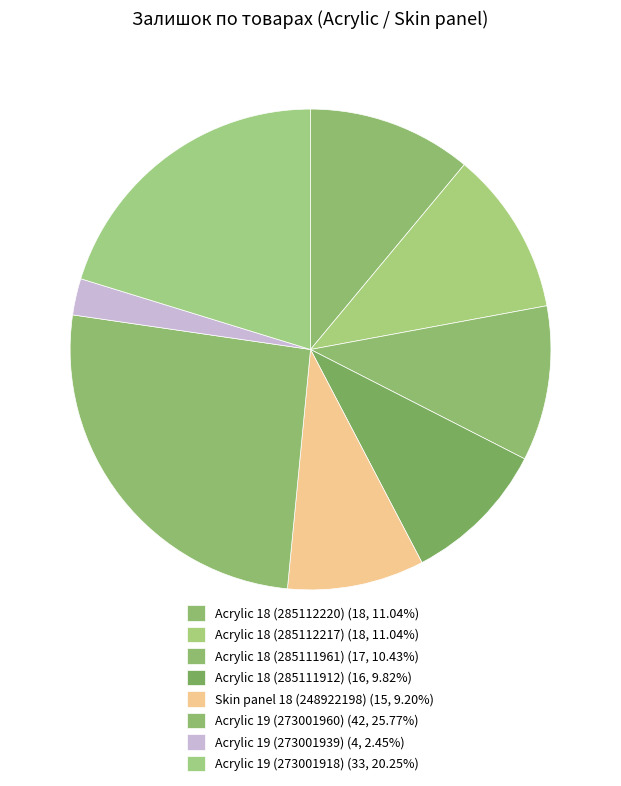

Does any single category account for the majority?

No